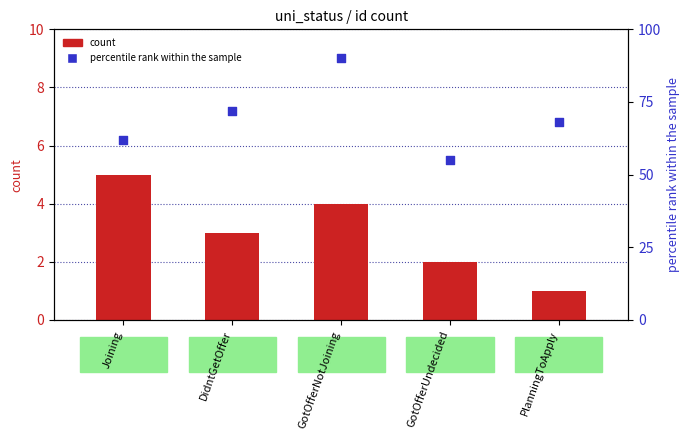

Which series reaches the minimum Y coordinate?

count